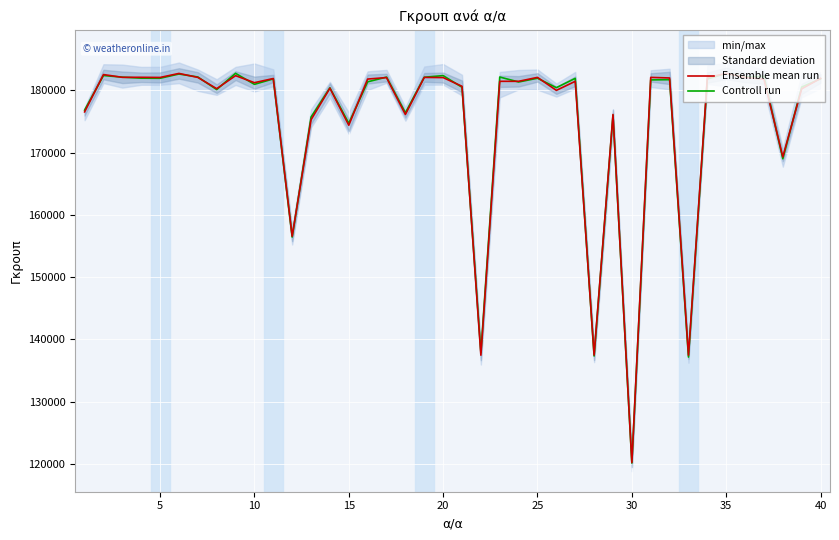

What is the lowest value of the Ensemble mean run series?

120209.0